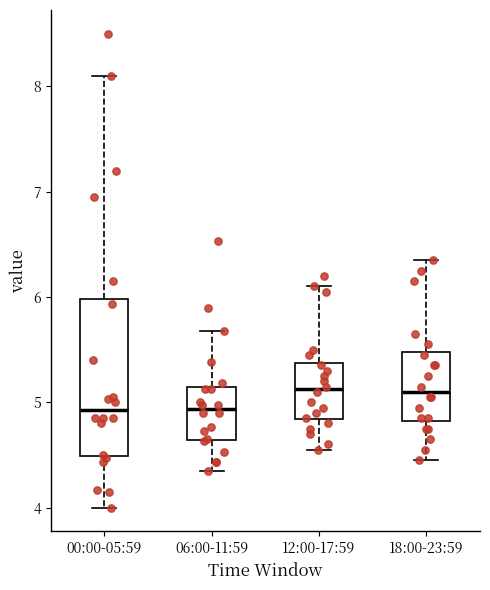

Comparing the boxes themselves (not the whiskers), which one is the tallest?

00:00-05:59